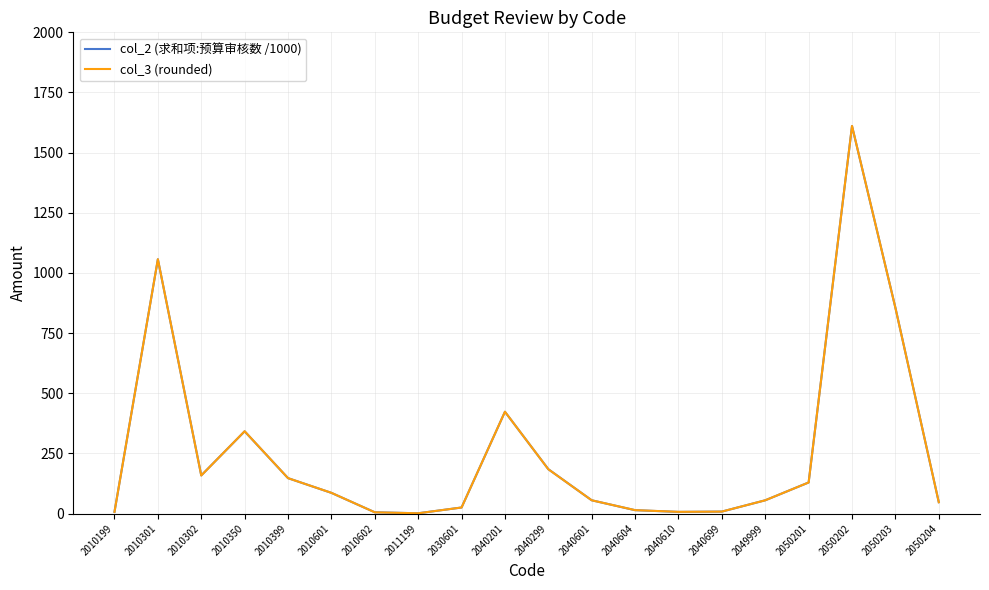

What is the total value across all series at 2010350?

683.5